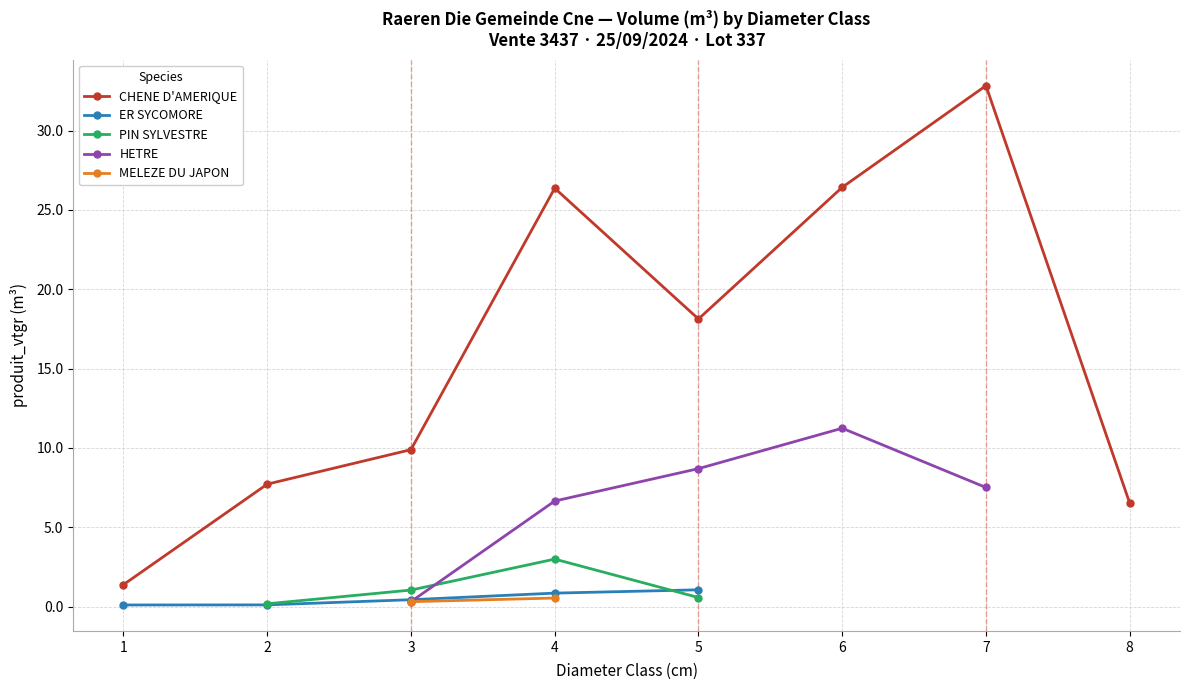

At which category is the sum across all series the highest?

4